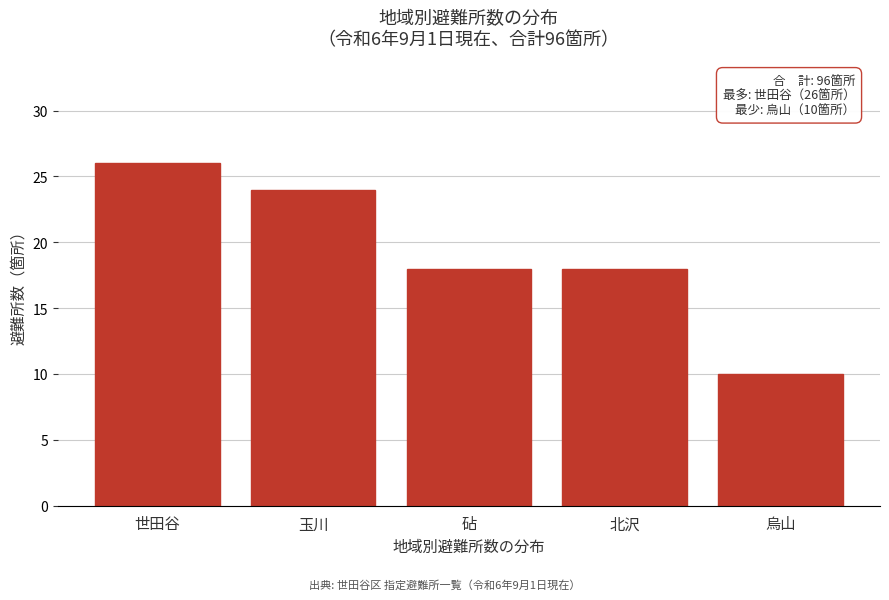

Reading right to left, list all the values displayed in this chart.

10	18	18	24	26